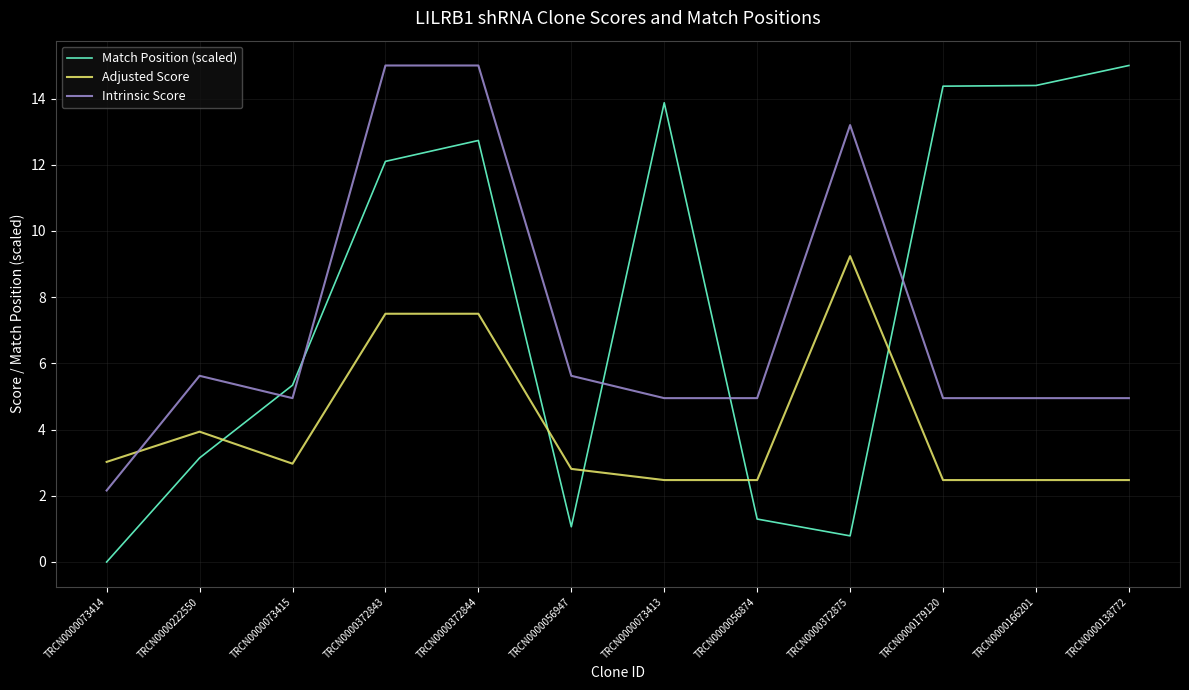

At which label is Adjusted Score closest to 5?

TRCN0000222550